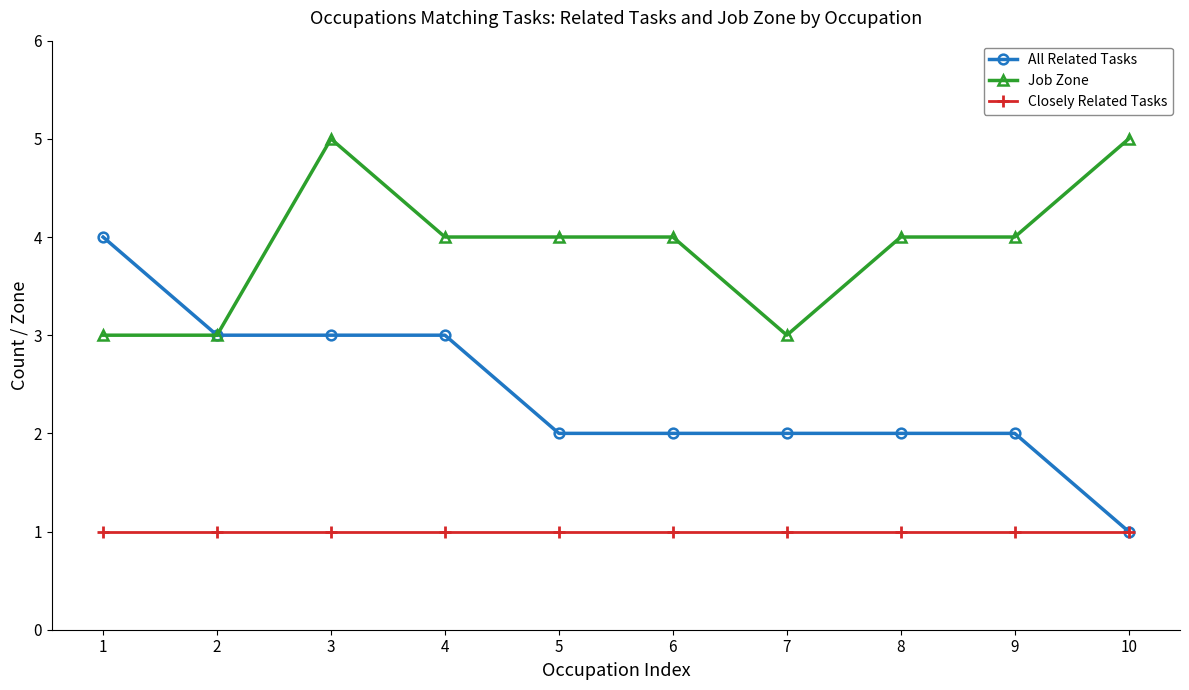

Is it true that Closely Related Tasks equals 2 at 6?

False